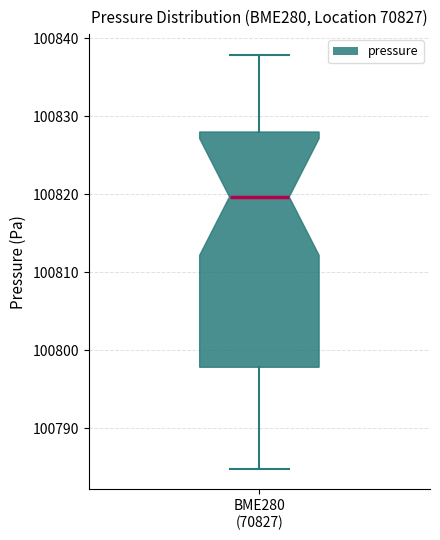

Transcribe this box plot: give where the median line is, the range the box spans, and where the two whiskers end, as read against the y-axis. The values are not printed on the chart, so give them approximately, as read against the axis.

median 100820, box 100798 to 100828, whiskers 100785 to 100838